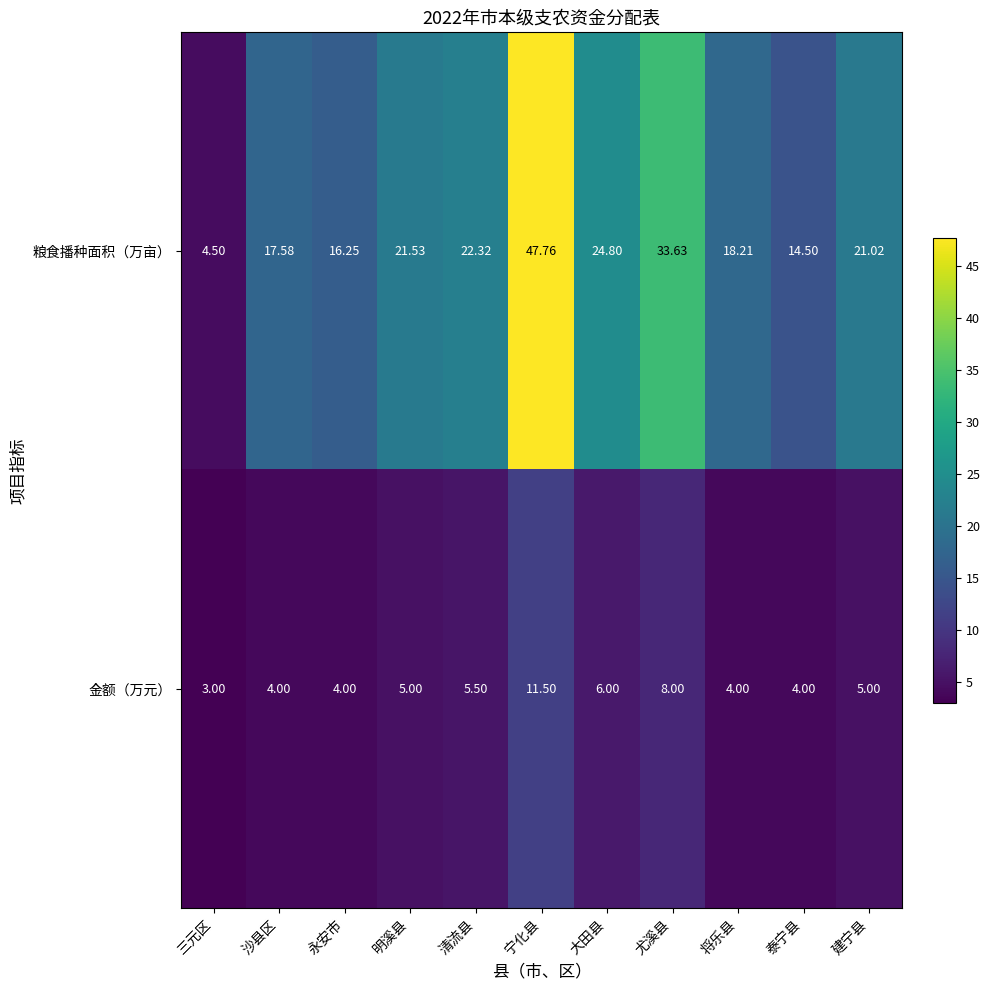

Rank the series by their maximum value, from lowest to highest.

金额（万元）, 粮食播种面积（万亩）